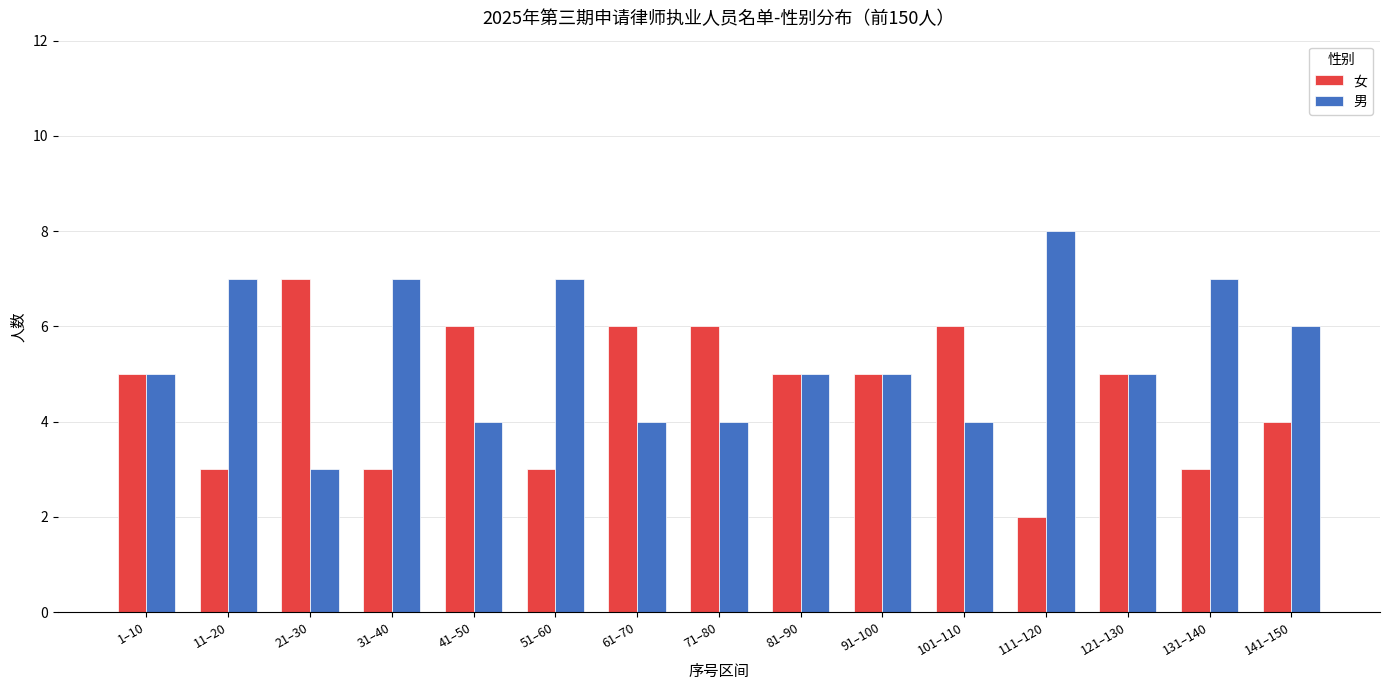

Reading left to right, what are all the values shown in this chart?

女: 1–10=5	11–20=3	21–30=7	31–40=3	41–50=6	51–60=3	61–70=6	71–80=6	81–90=5	91–100=5	101–110=6	111–120=2	121–130=5	131–140=3	141–150=4
男: 1–10=5	11–20=7	21–30=3	31–40=7	41–50=4	51–60=7	61–70=4	71–80=4	81–90=5	91–100=5	101–110=4	111–120=8	121–130=5	131–140=7	141–150=6